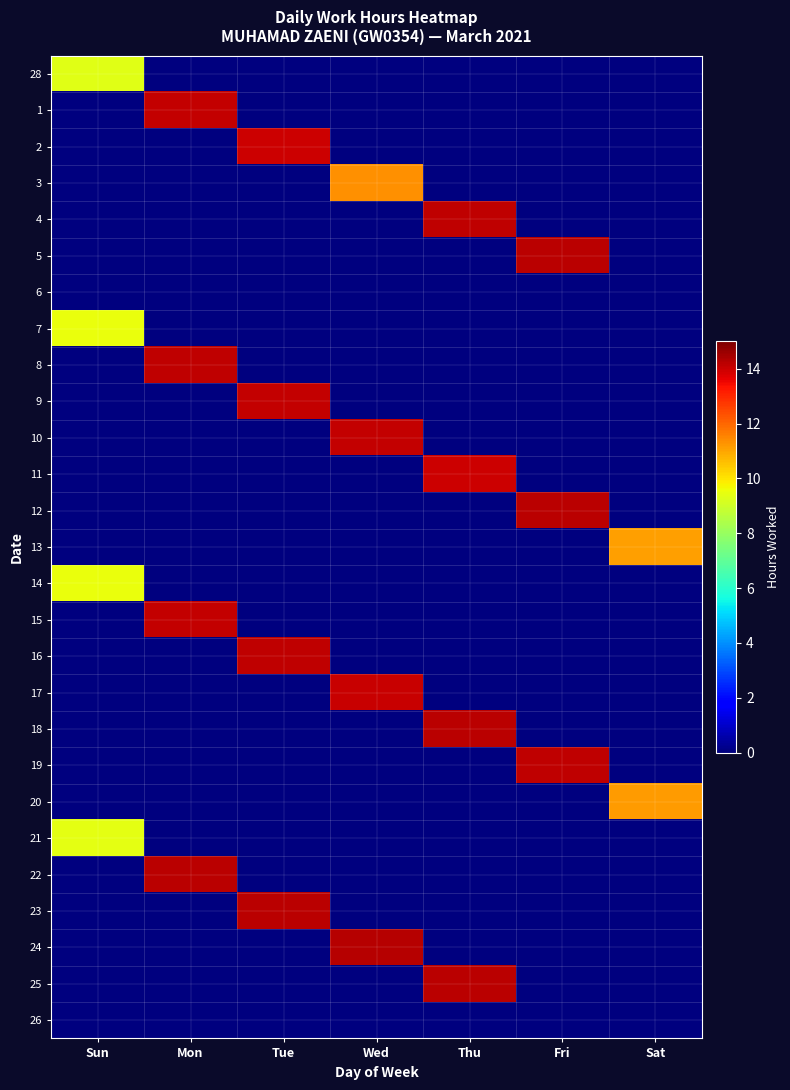

What is the total value across all series at Fri?

42.6